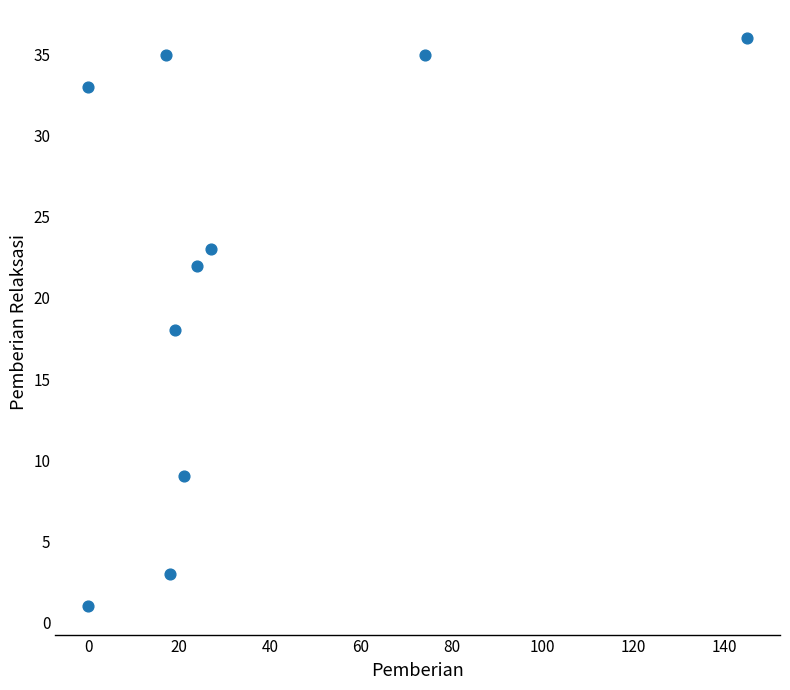

What is the range of Y values (max minus min)?

35